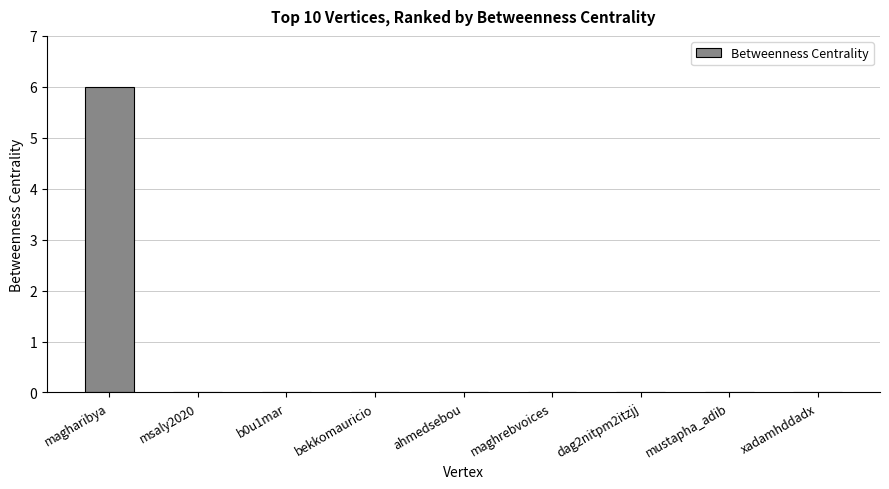

Count the number of data series in this chart.

1